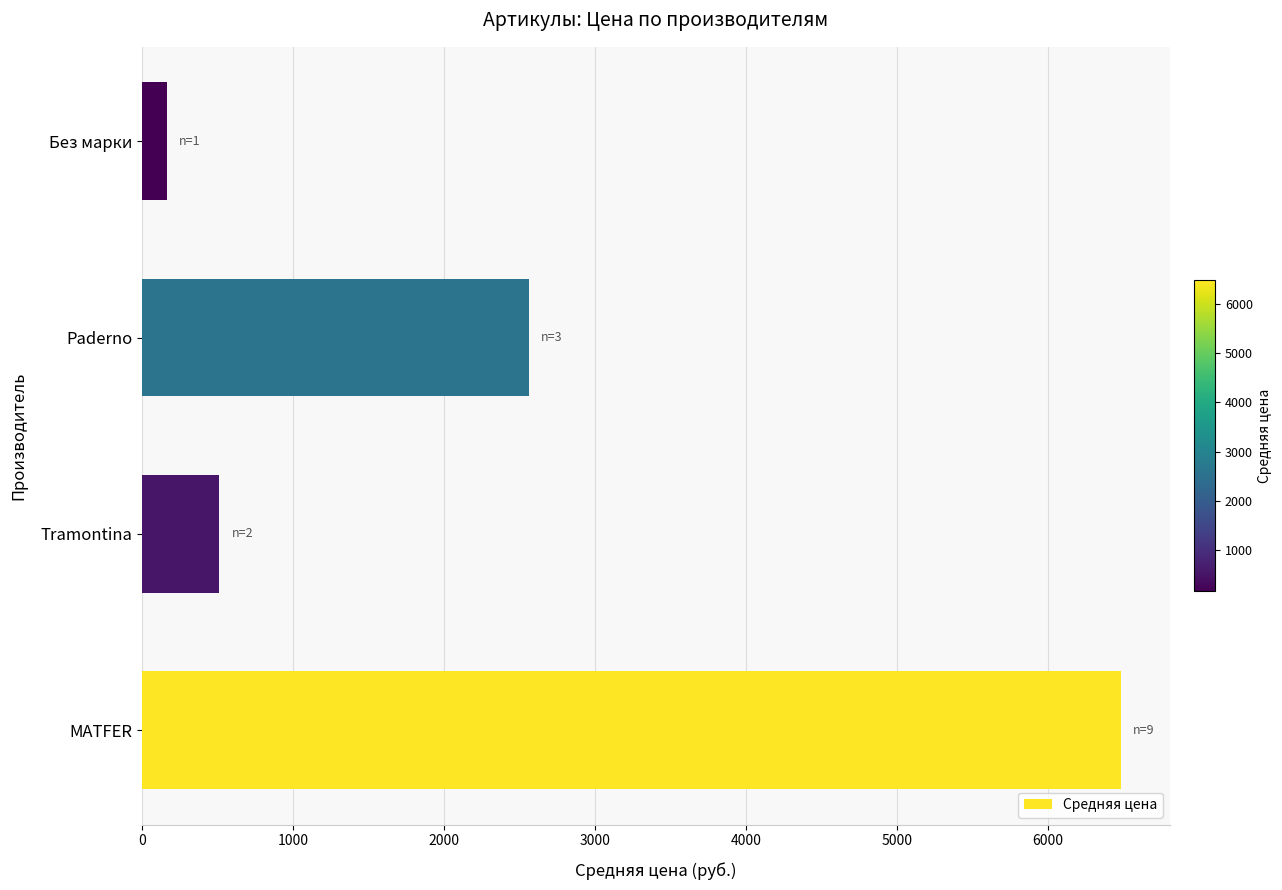

Rank the categories by value from highest to lowest.

MATFER, Paderno, Tramontina, Без марки